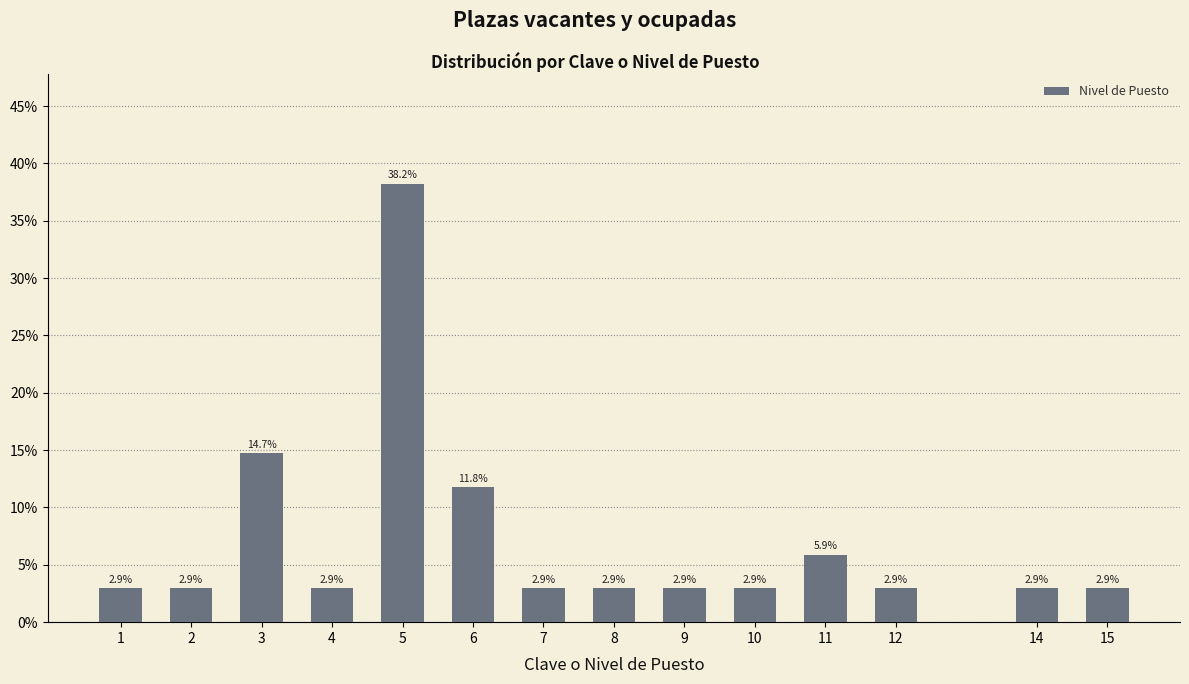

Reading left to right, what are all the values shown in this chart?

1=2.9	2=2.9	3=14.7	4=2.9	5=38.2	6=11.8	7=2.9	8=2.9	9=2.9	10=2.9	11=5.9	12=2.9	14=2.9	15=2.9